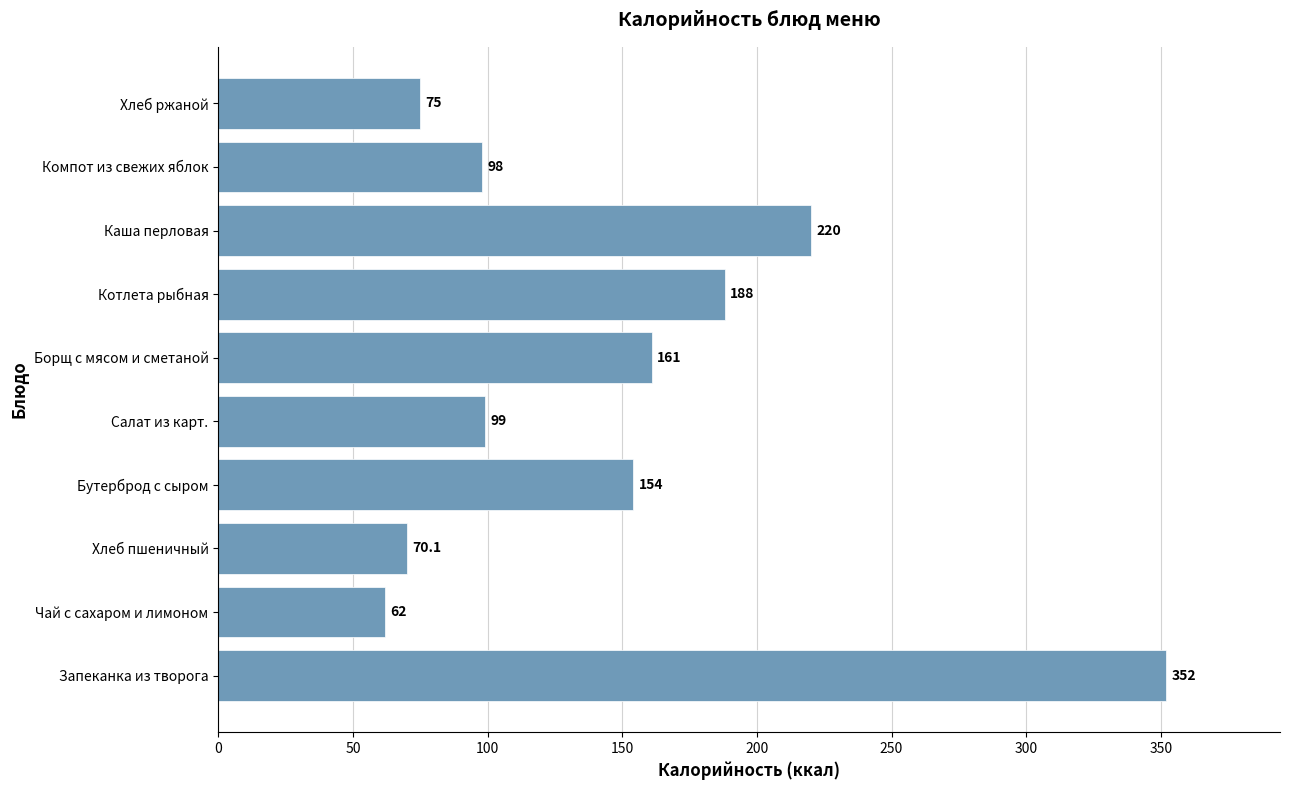

Between Хлеб пшеничный and Котлета рыбная, which is larger?

Котлета рыбная